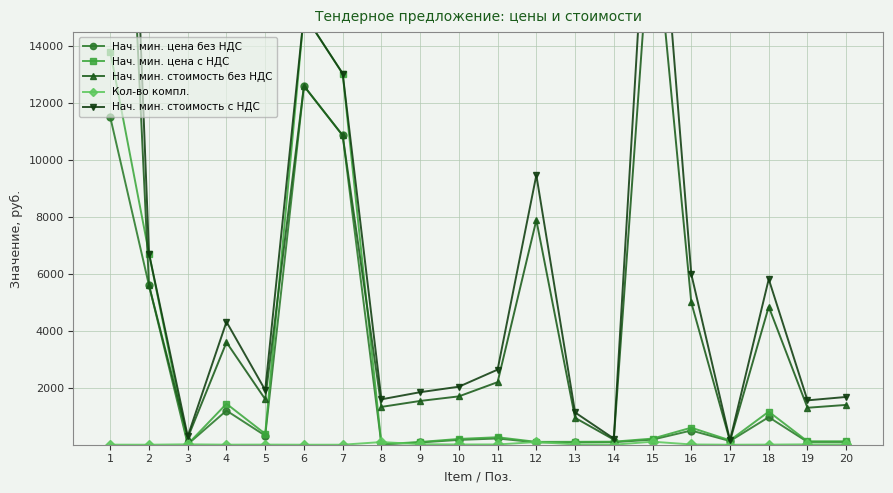

At which category does the chart reach its minimum across all series?

2